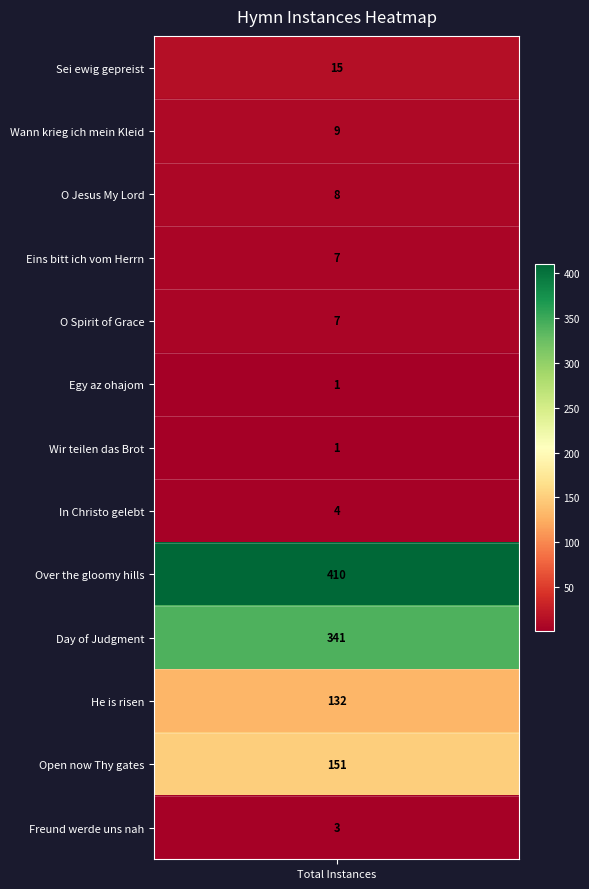

What is the difference between the maximum and minimum values?

409